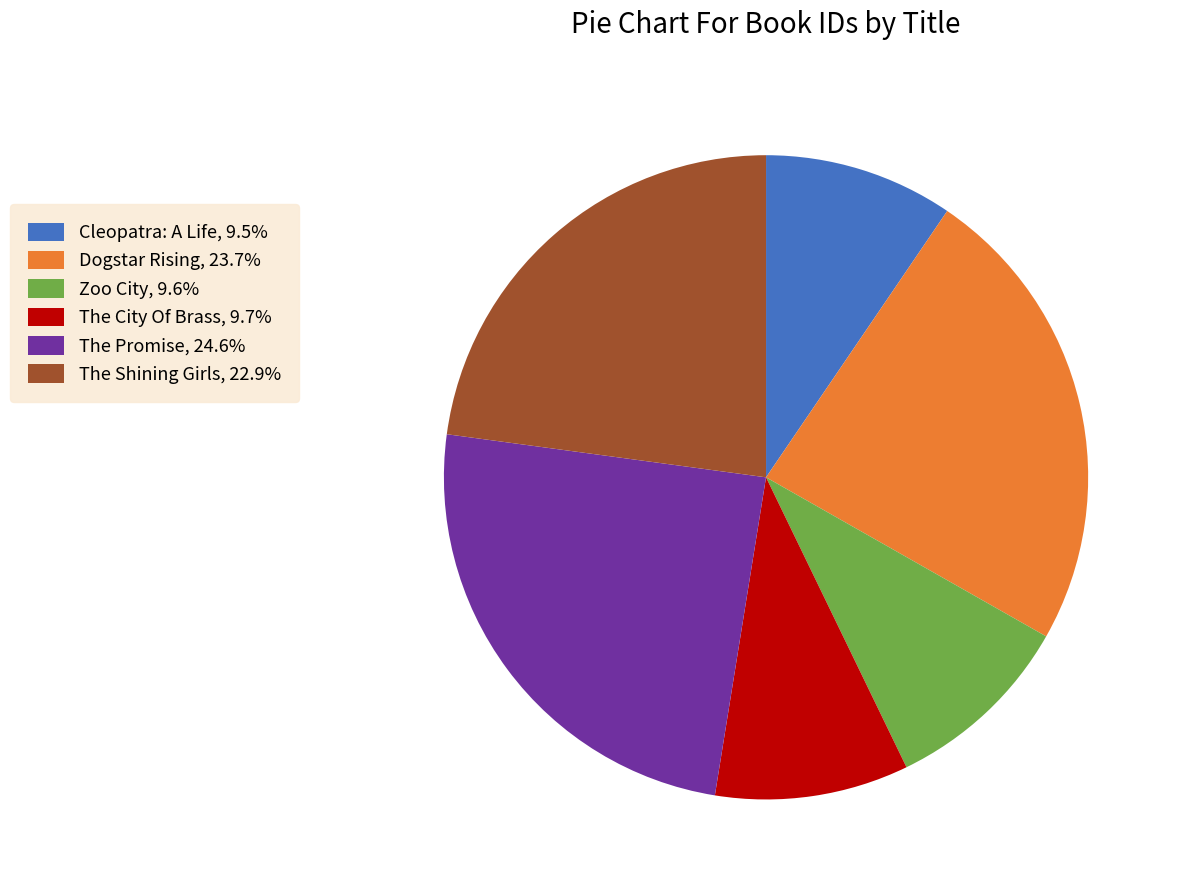

Is Dogstar Rising, 23.7% the majority of the pie?

No